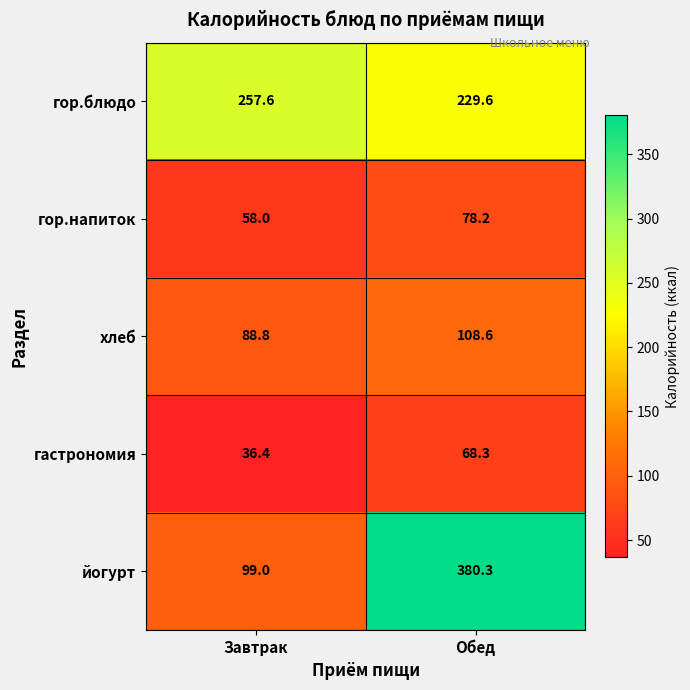

Reading left to right, transcribe all the data shown in this chart.

гор.блюдо: 257.6	229.6
гор.напиток: 58.0	78.2
хлеб: 88.8	108.6
гастрономия: 36.4	68.3
йогурт: 99.0	380.3